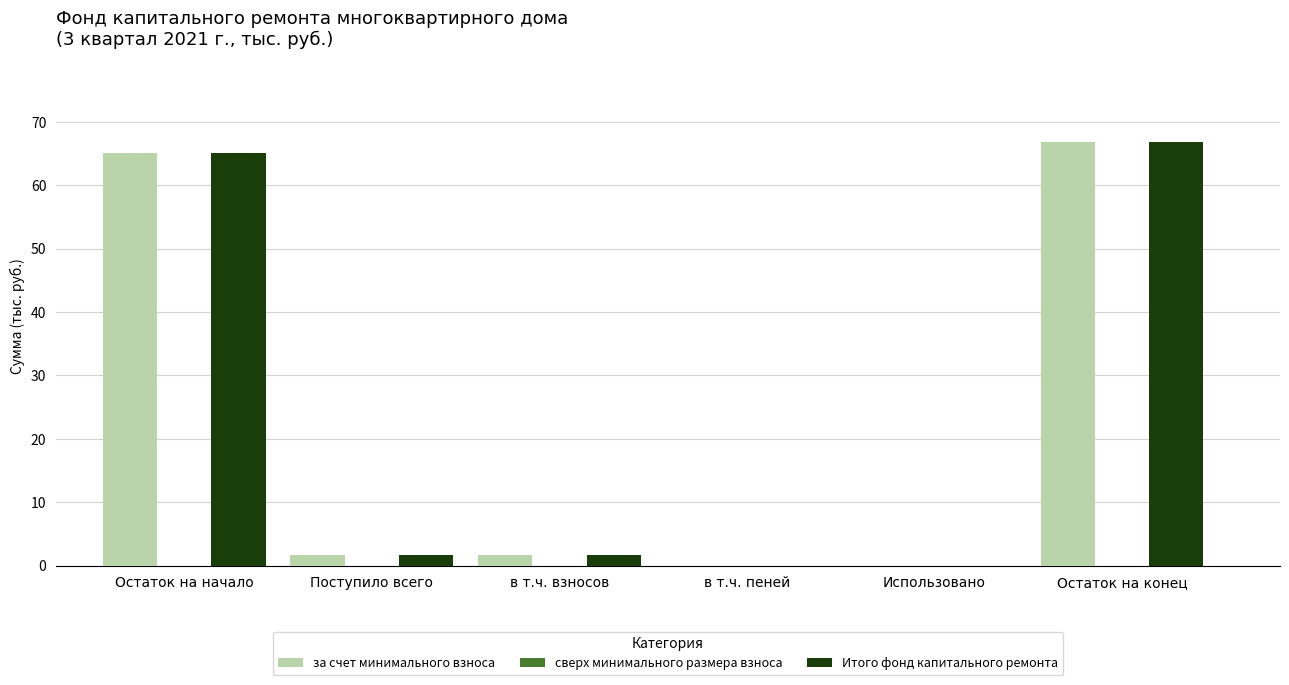

What is the total value across all series at Остаток на начало?

130.3